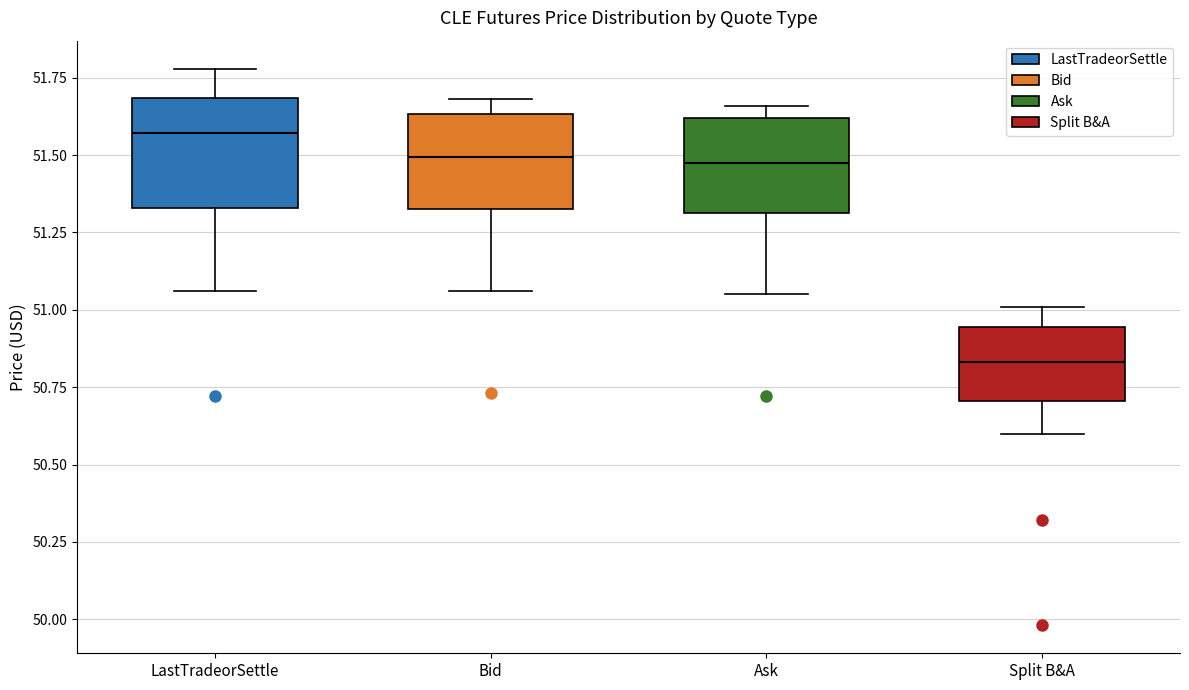

Reading left to right, read every box against the y-axis: the position of its median line, the range the box covers, and the ends of its whiskers. The values are not printed on the chart, so give them approximately, as read against the axis.

LastTradeorSettle: median 51.55, box 51.35 to 51.70, whiskers 51.05 to 51.80
Bid: median 51.50, box 51.35 to 51.65, whiskers 51.05 to 51.70
Ask: median 51.50, box 51.30 to 51.60, whiskers 51.05 to 51.65
Split B&A: median 50.85, box 50.70 to 50.95, whiskers 50.60 to 51.00